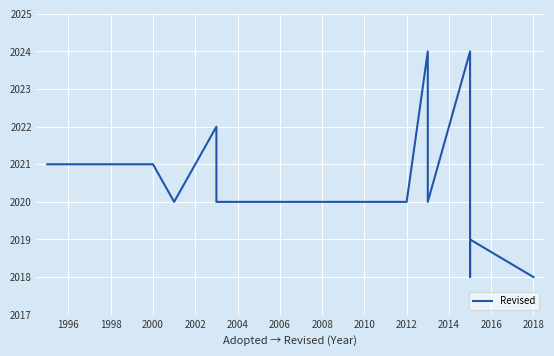

What is the smallest value displayed?

2018